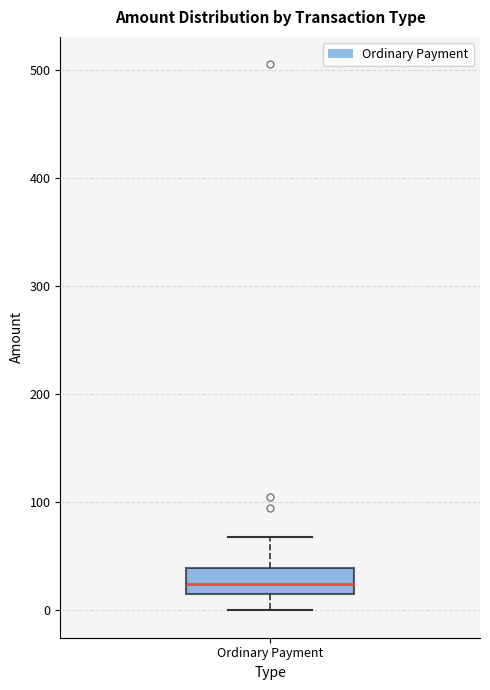

Where is the lower edge of the box for Ordinary Payment on the y-axis? The values are not printed on the chart, so give them approximately, as read against the axis.

10